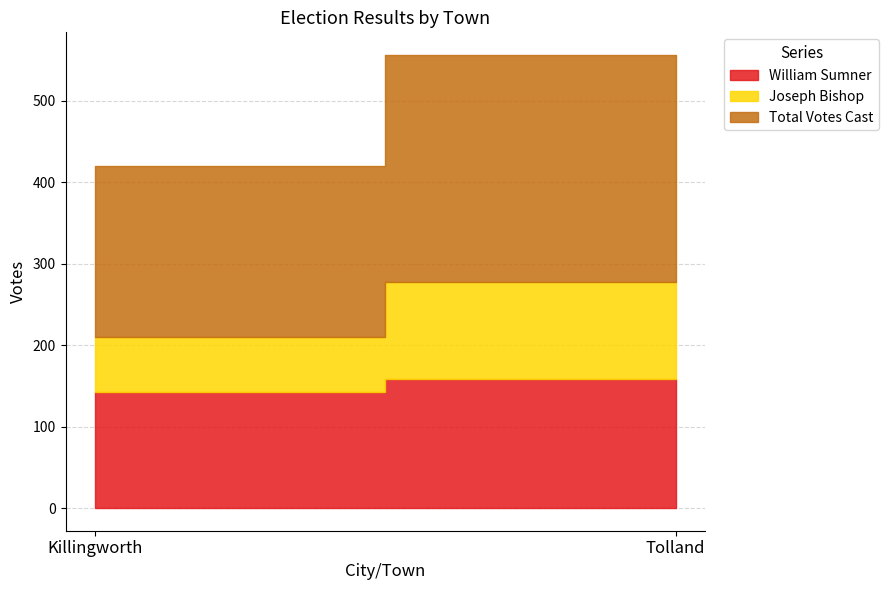

What is the label of the 2nd point from the right?

Killingworth